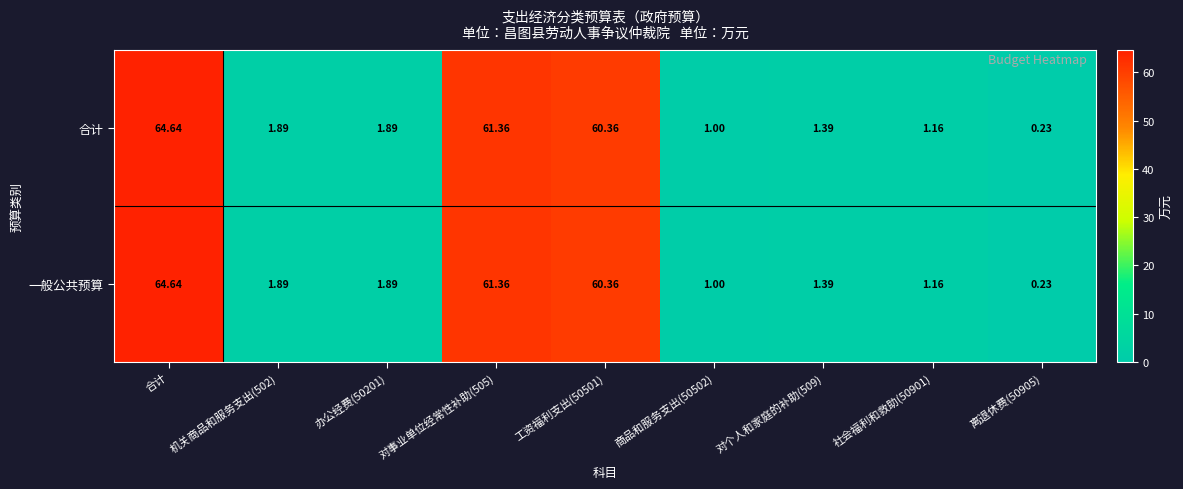

Is the value of 一般公共预算 at 对事业单位经常性补助(505) greater than the value of 合计 at 社会福利和救助(50901)?

Yes